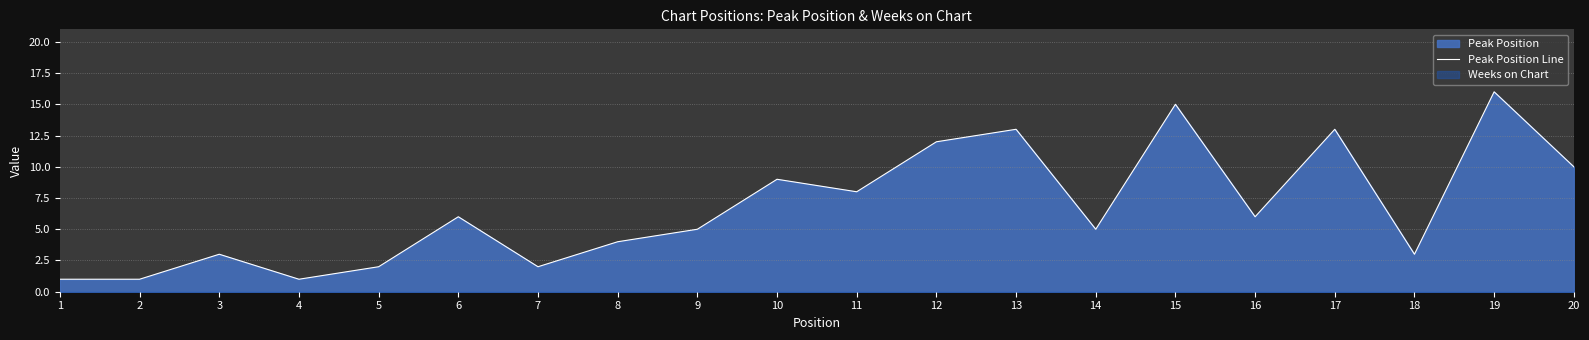

Is it true that the value at 19 is 26?

False